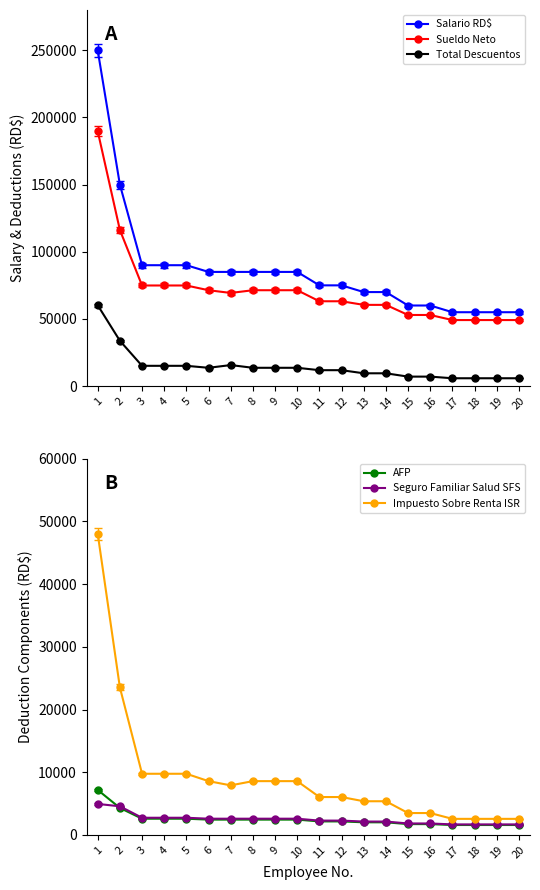

At which label does Impuesto Sobre Renta ISR first exceed 7901?

1